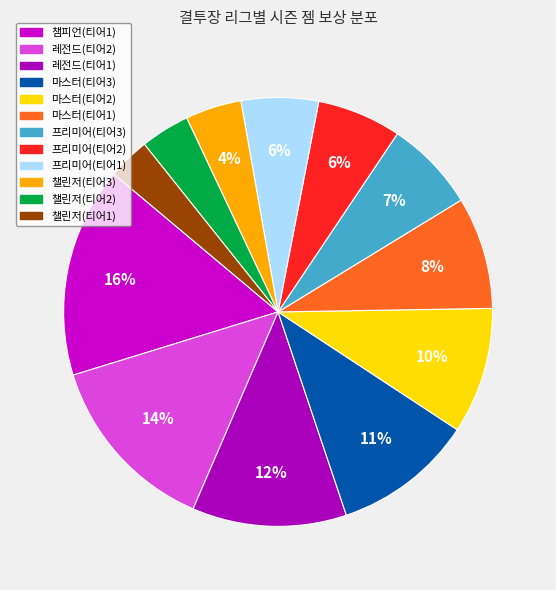

To the nearest percent, what percentage of the pie is 마스터(티어3)?

11%